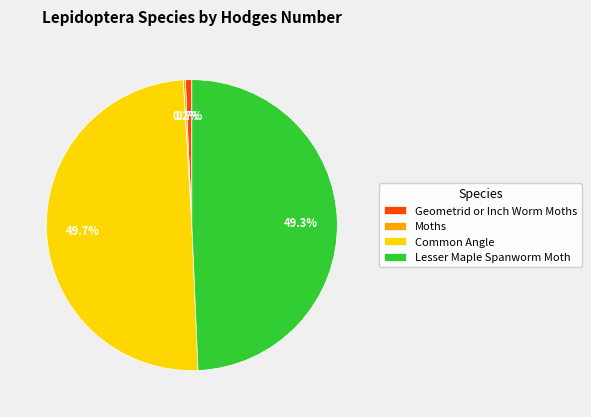

What percentage is NOT represented by Lesser Maple Spanworm Moth?

50.7%